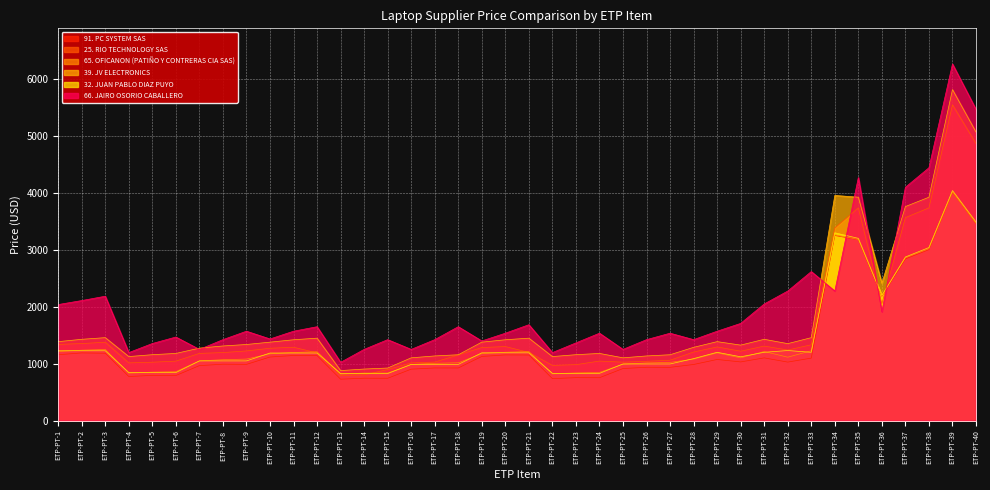

What is the value of the 91. PC SYSTEM SAS point at the 25th from the left?

916